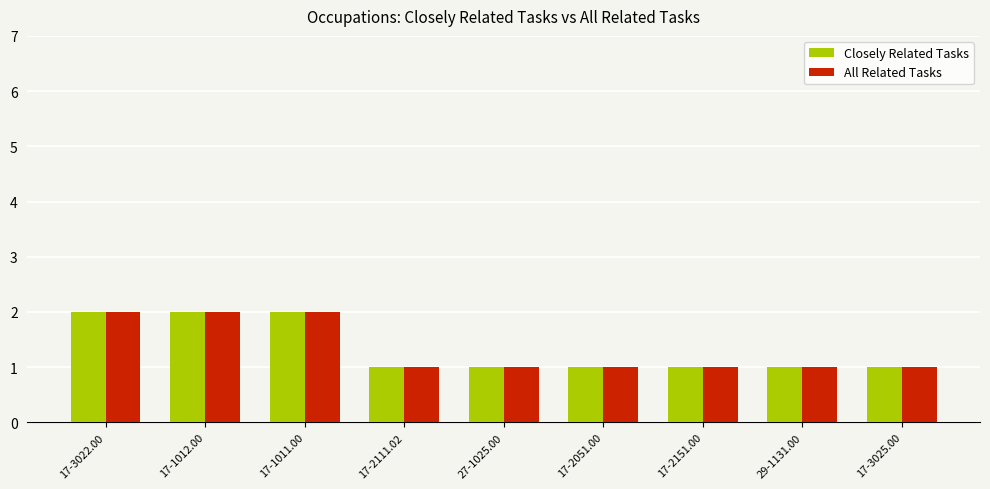

Are the bars grouped side by side (vs. stacked)?

Yes